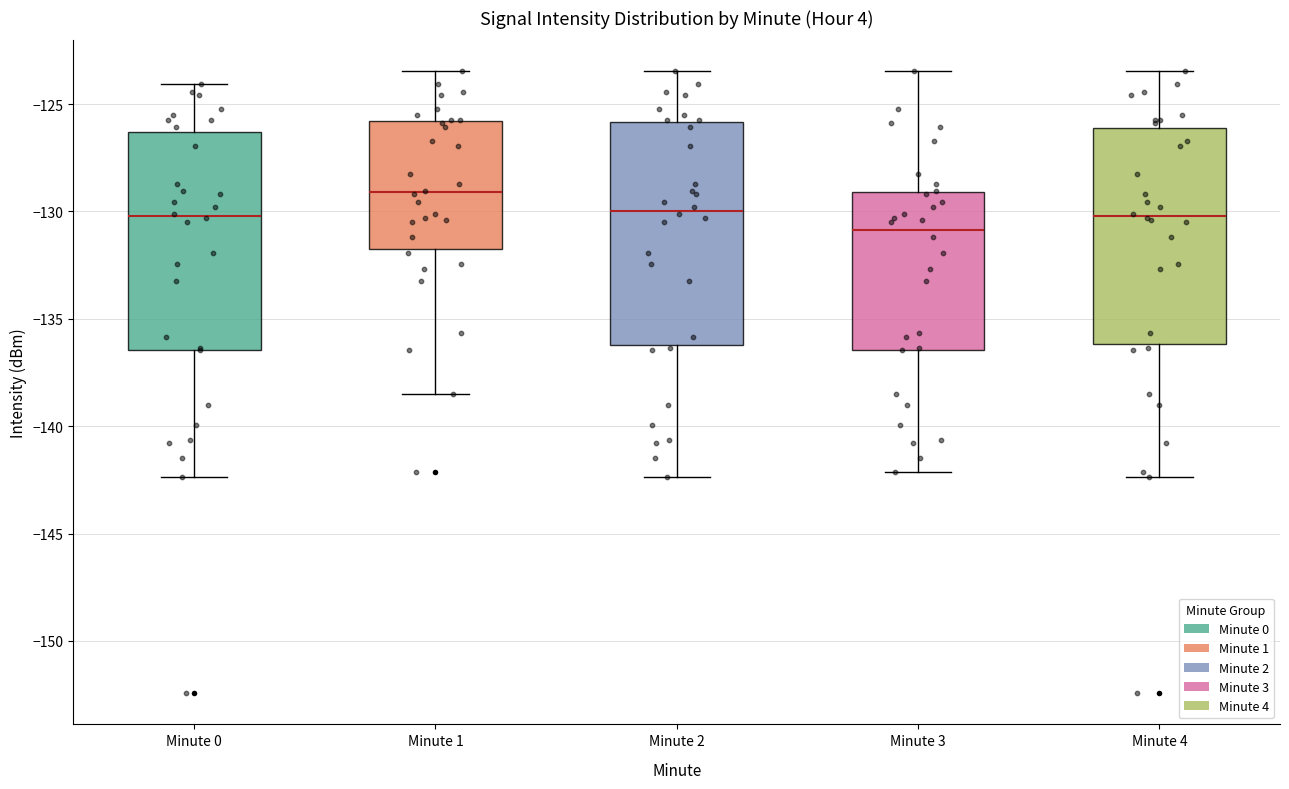

Reading left to right, transcribe this box plot: for each box, give where its median line is, the range the box spans, and where its two whiskers end, as read against the y-axis. The values are not printed on the chart, so give them approximately, as read against the axis.

Minute 0: median -130.0, box -136.5 to -126.5, whiskers -142.5 to -124.0
Minute 1: median -129.0, box -132.0 to -126.0, whiskers -138.5 to -123.5
Minute 2: median -130.0, box -136.0 to -126.0, whiskers -142.5 to -123.5
Minute 3: median -131.0, box -136.5 to -129.0, whiskers -142.0 to -123.5
Minute 4: median -130.0, box -136.0 to -126.0, whiskers -142.5 to -123.5